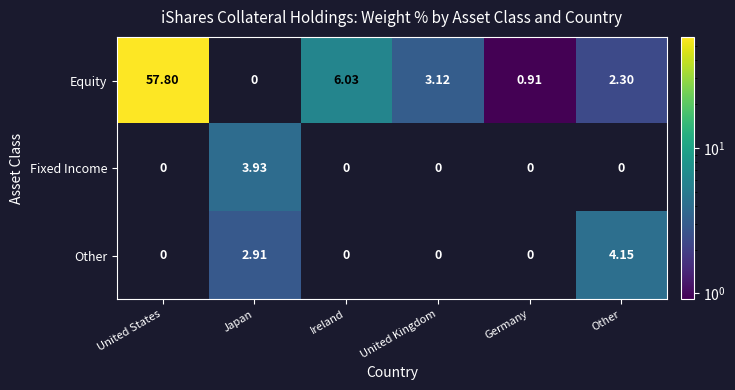

Where does the Equity series first go above 3?

United States